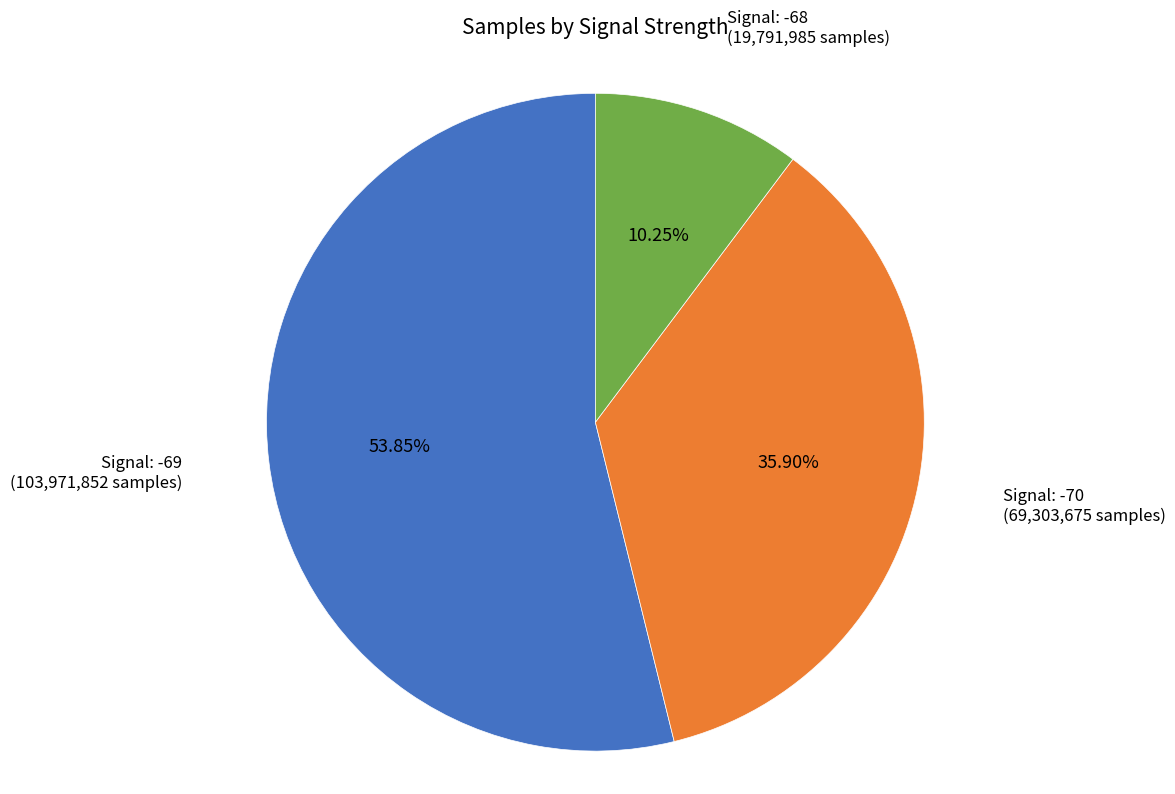

Does any single category account for the majority?

Yes